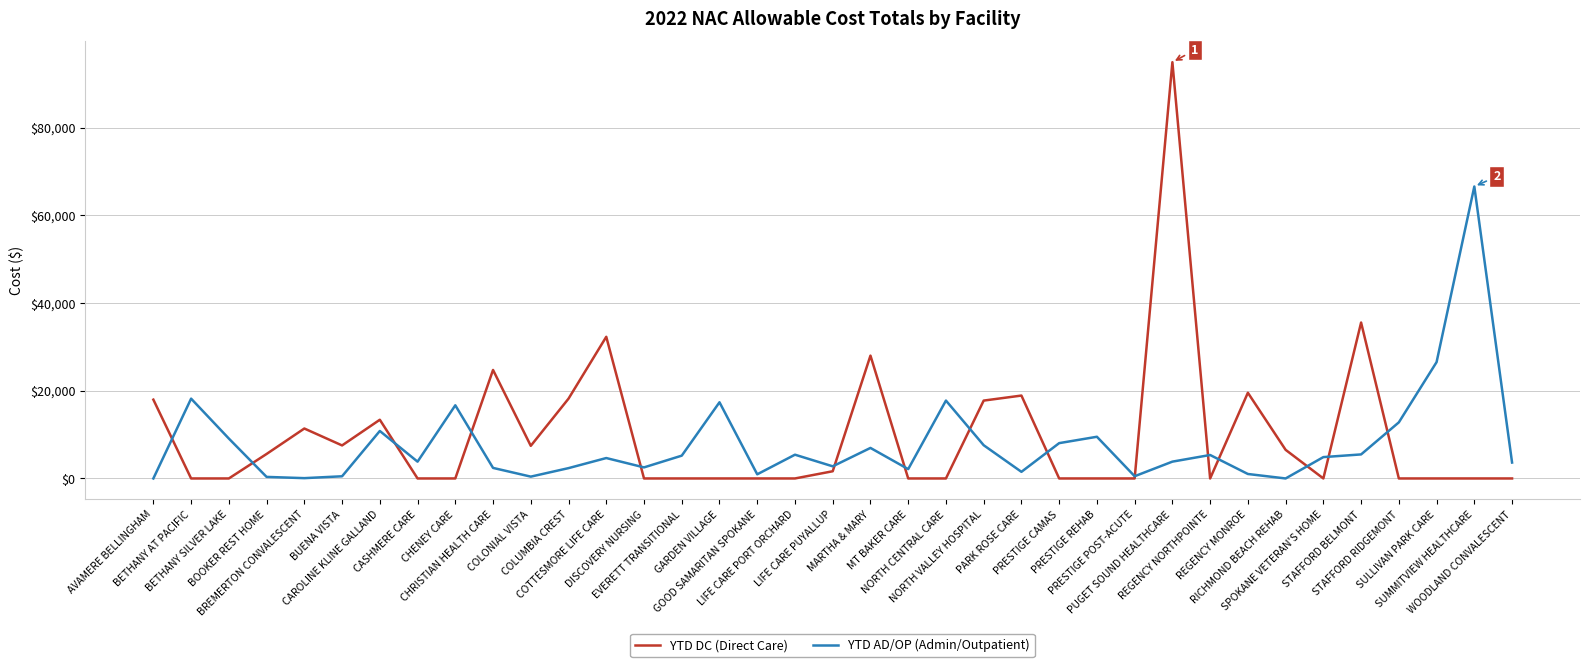

What is the maximum value for YTD DC (Direct Care)?

94923.4